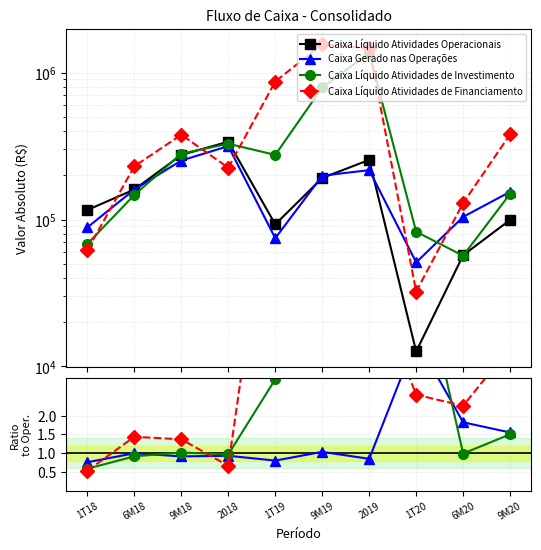

In Caixa Líquido Atividades de Financiamento, how many points are lower than both neighbors (excluding endpoints)?

2